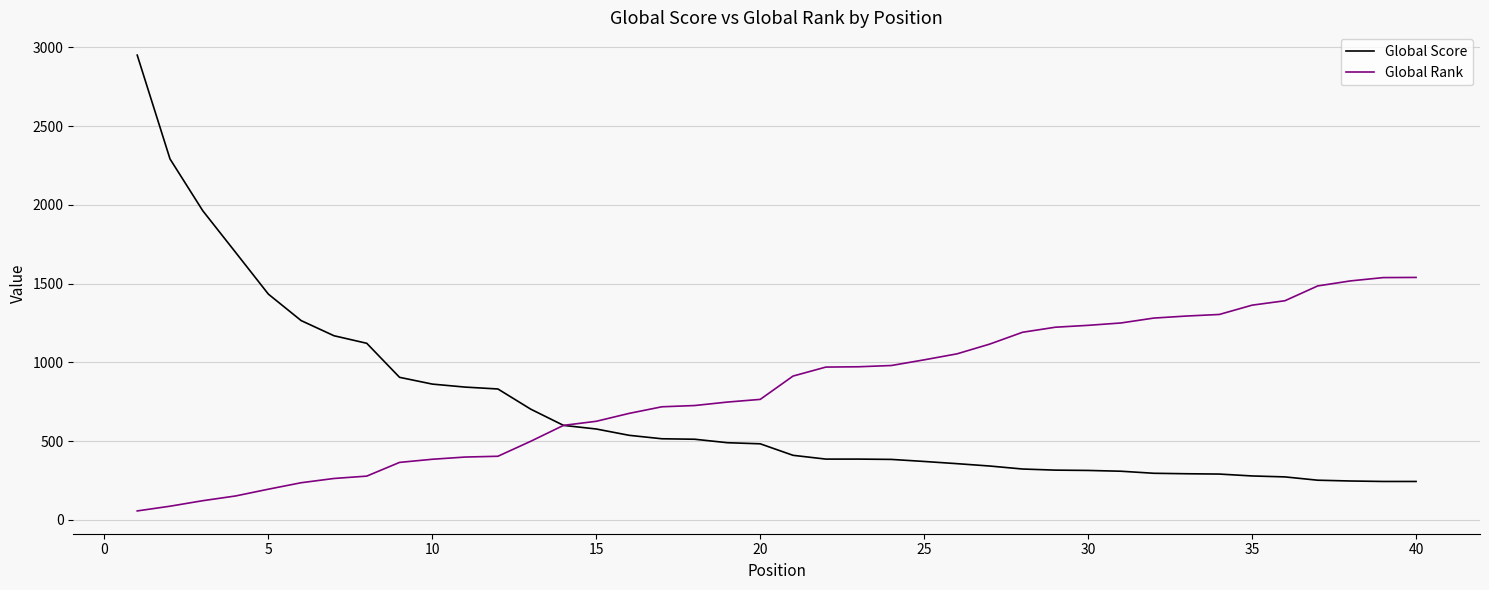

Count the number of categories in the chart.

40